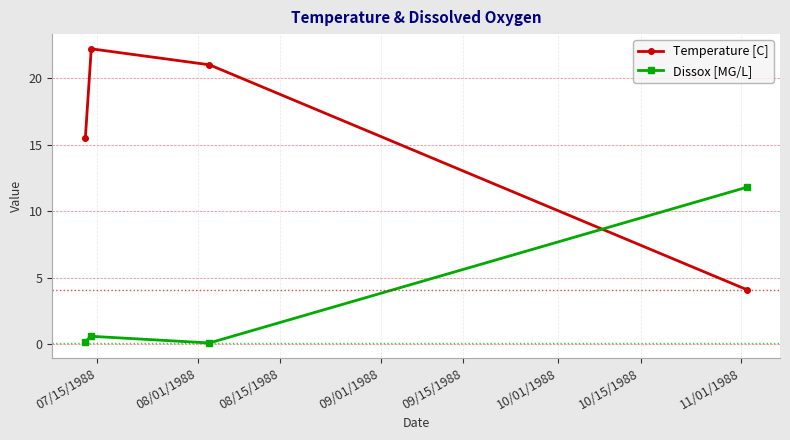

List the series in order of their overall mean, highest first.

Temperature [C], Dissox [MG/L]